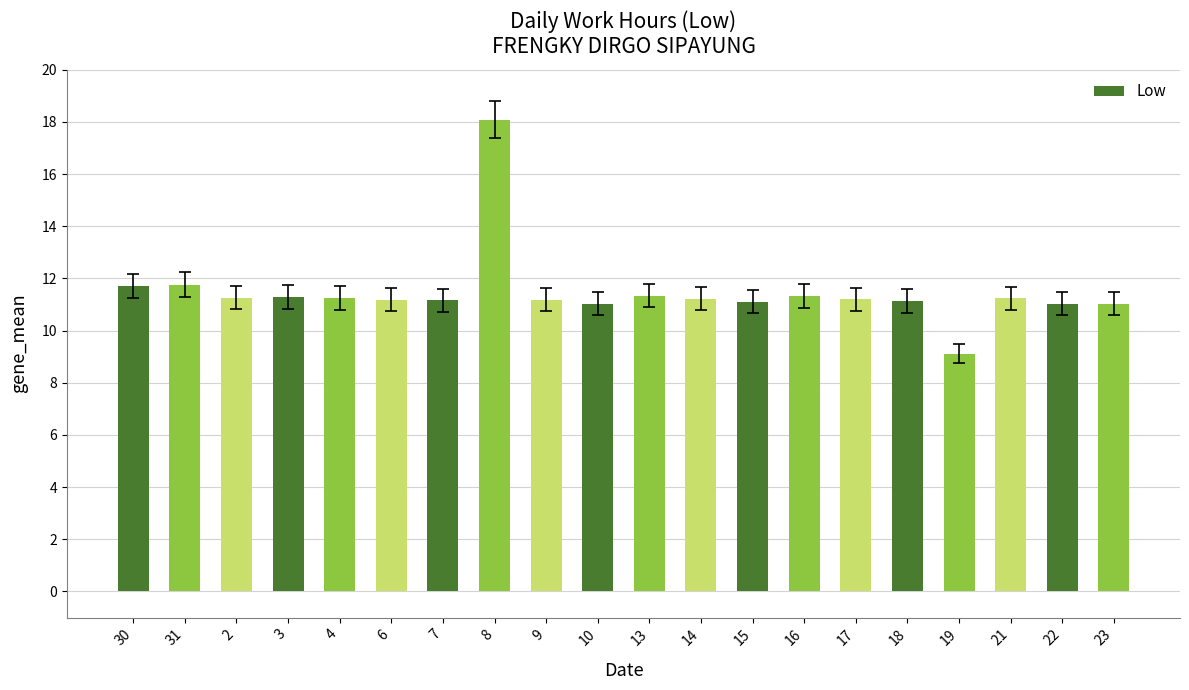

What is the ratio of the value at 7 to the value at 18?

1.0